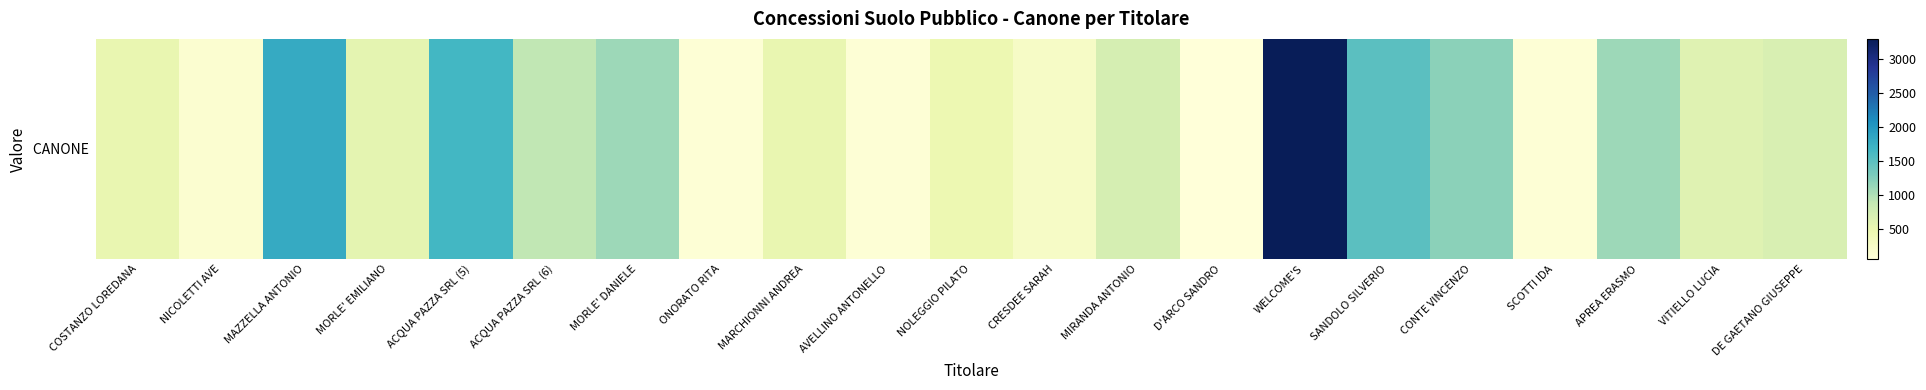

Reading right to left, transcribe all the data shown in this chart.

675	600	1100	100	1200	1500	3300	50	720	250	450	100	500	100	1100	900	1650	550	1800	150	500